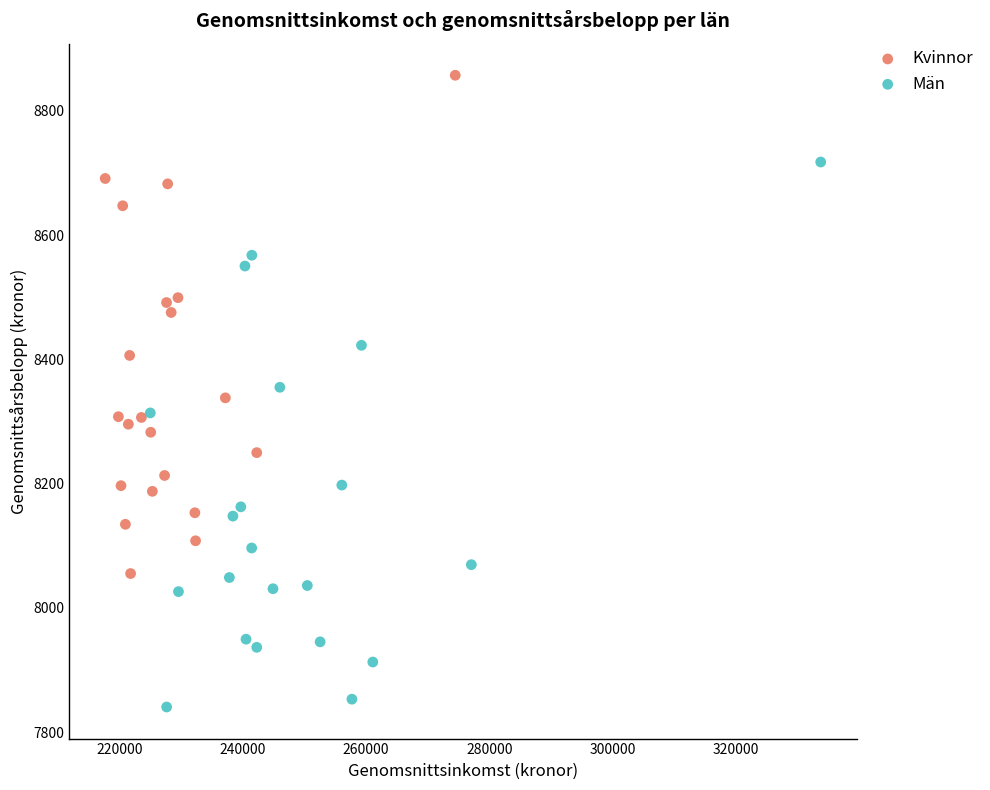

Which series contains the lowest Y value?

Män